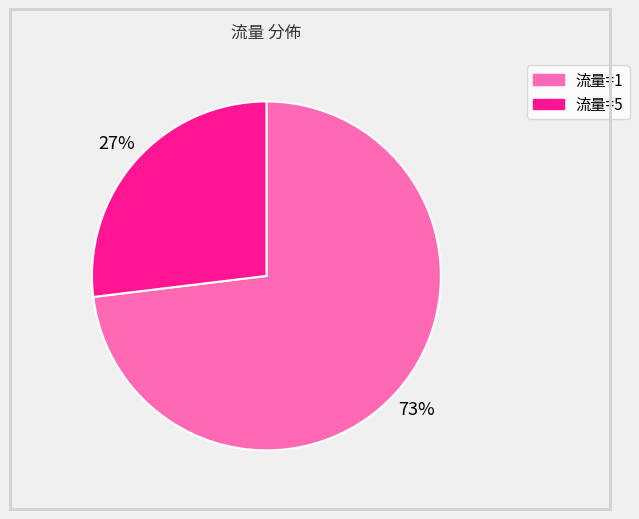

To the nearest percent, what is the average slice percentage?

50%